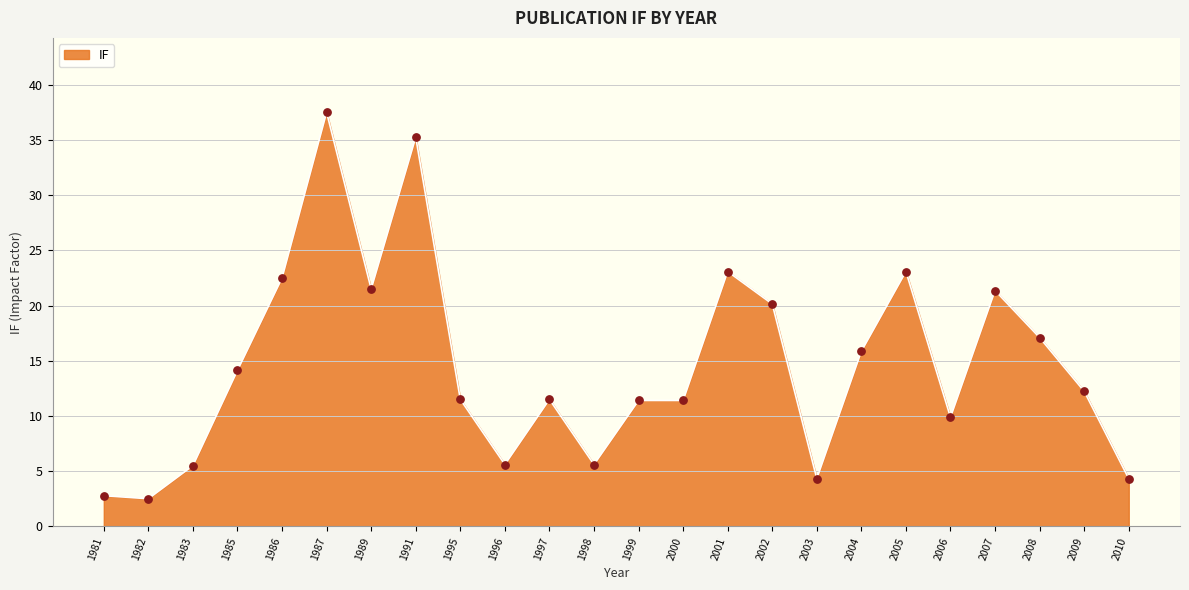

What is the ratio of the value at 2009 to the value at 2008?

0.7